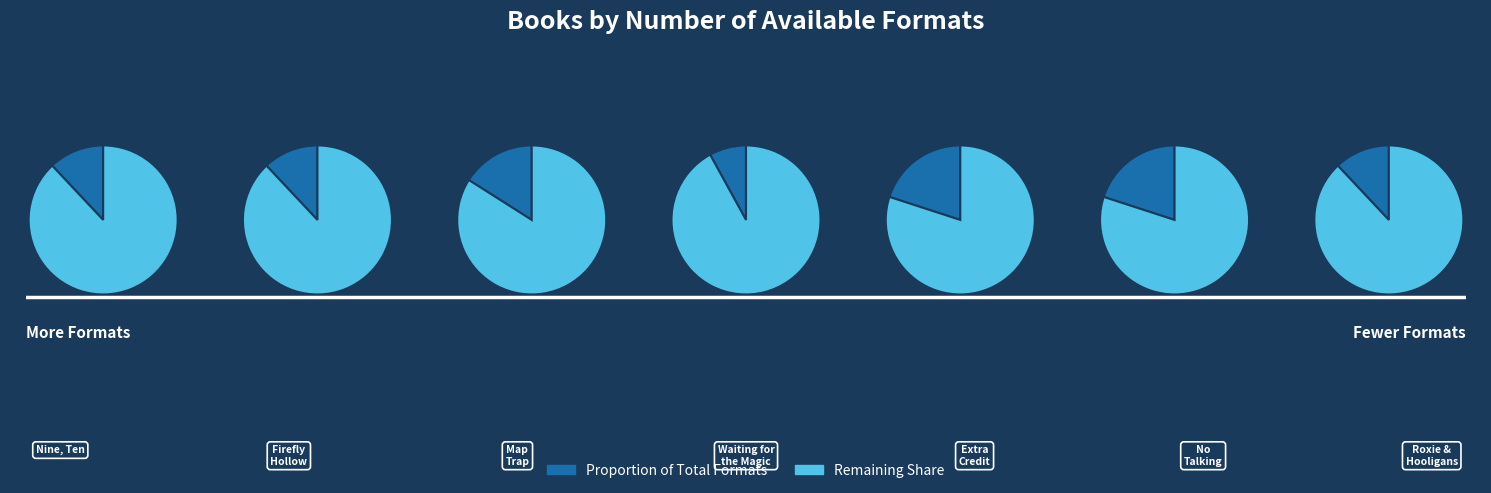

To the nearest percent, what is the average slice percentage?

14%